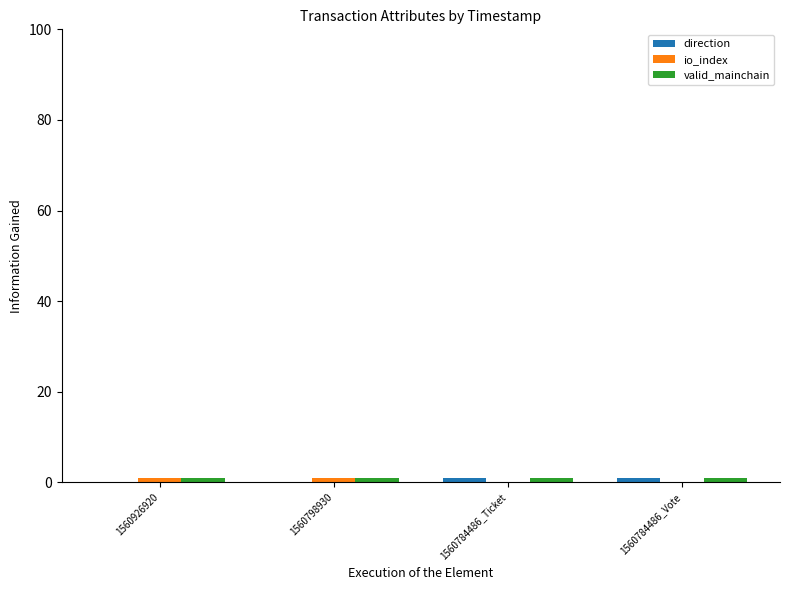

How many distinct data groups are displayed?

3